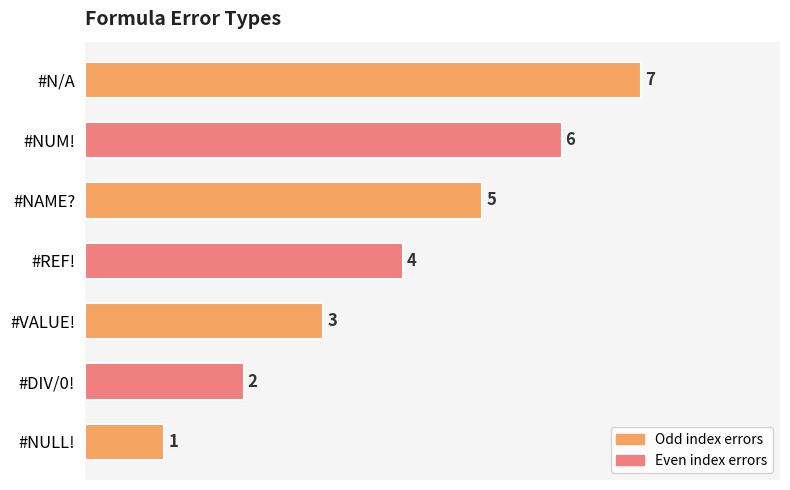

The chart shows a value of 1 at #VALUE!. True or false?

False